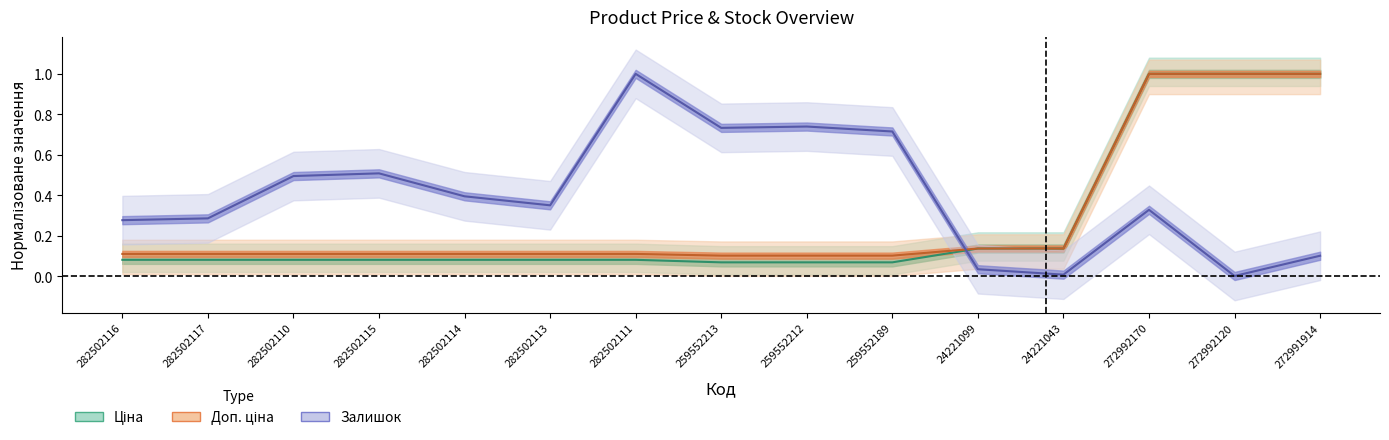

Is it true that Залишок equals 0.7 at 259552213?

True